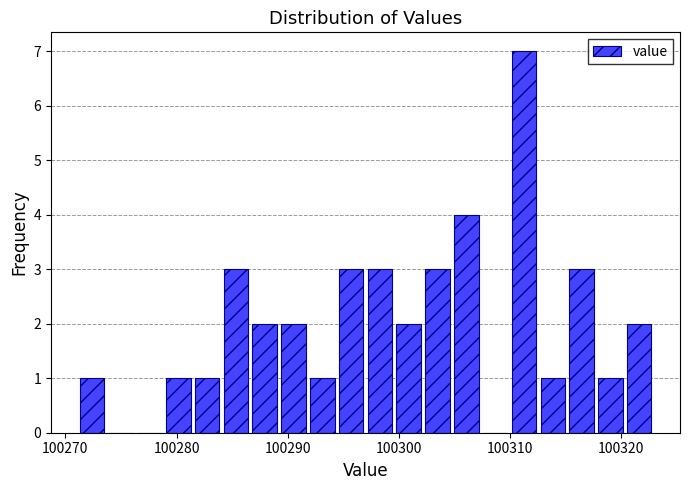

Around what value on the x-axis is the tallest bar? Give the approximate position of its centre, as read against the axis.

100311